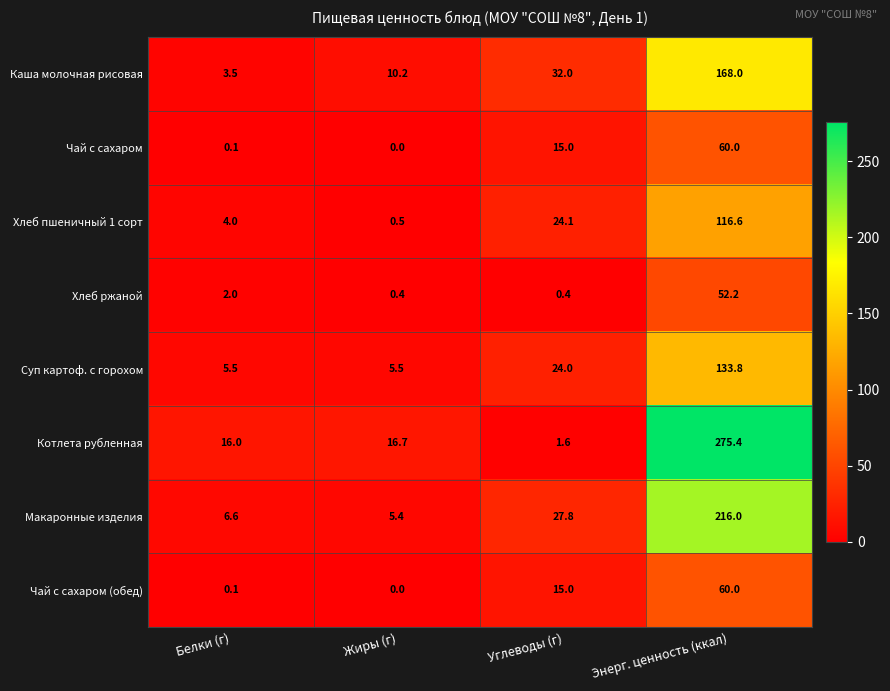

Where is Чай с сахаром (обед) nearest to the value 30?

Углеводы (г)